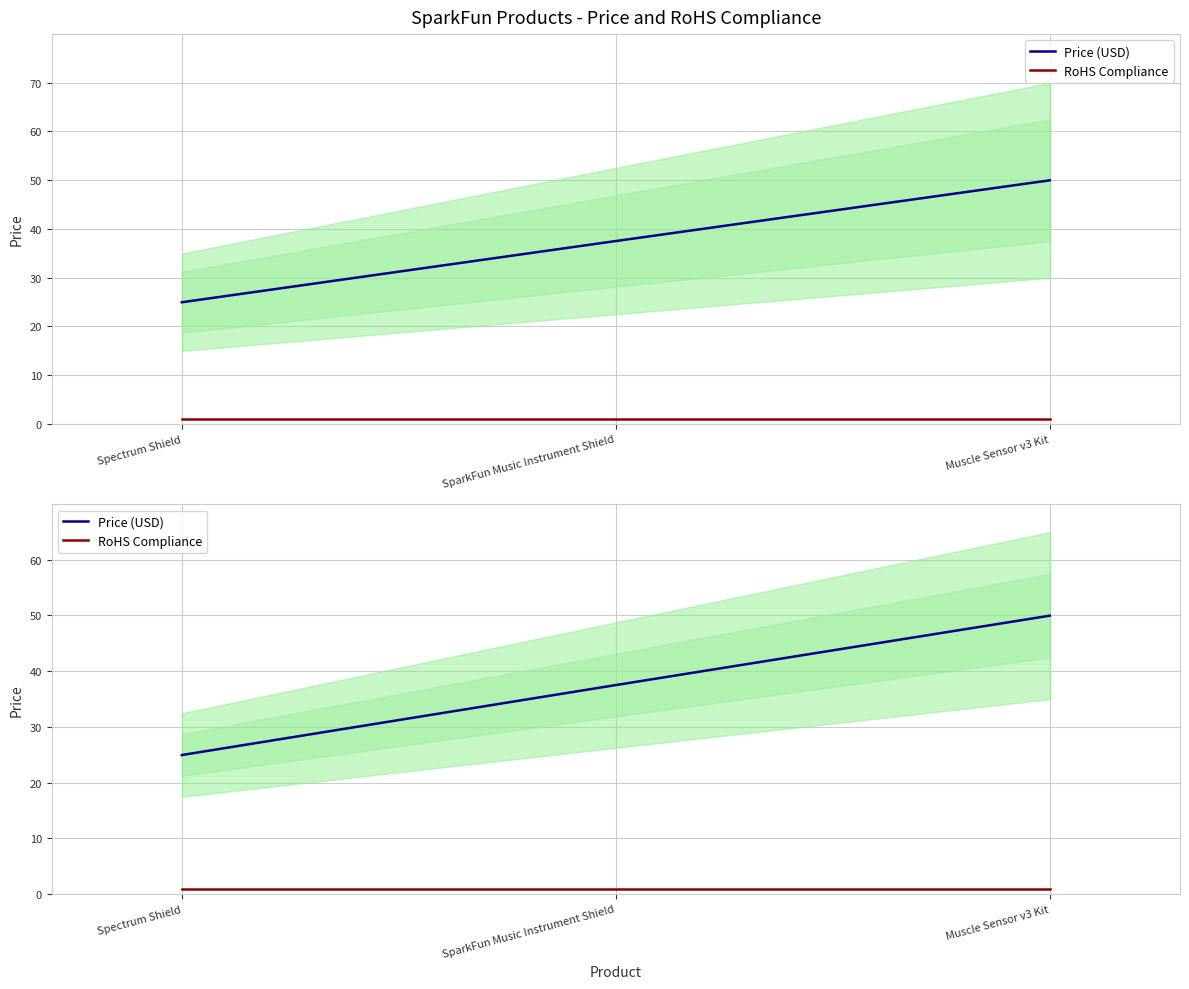

What is the spread (max minus min) of values at SparkFun Music Instrument Shield?

36.5